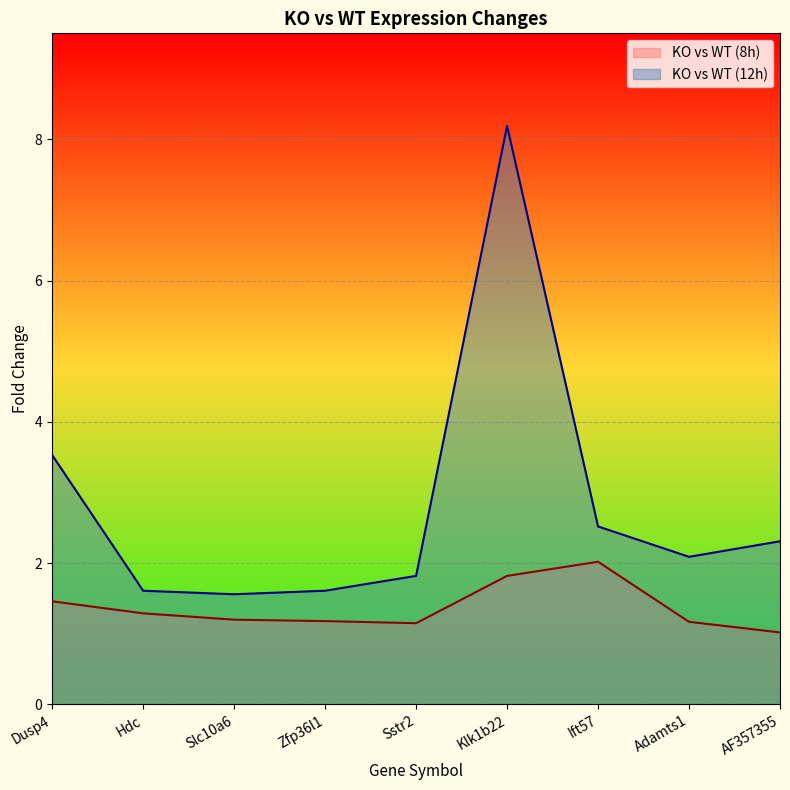

How many lines are shown in the chart?

2